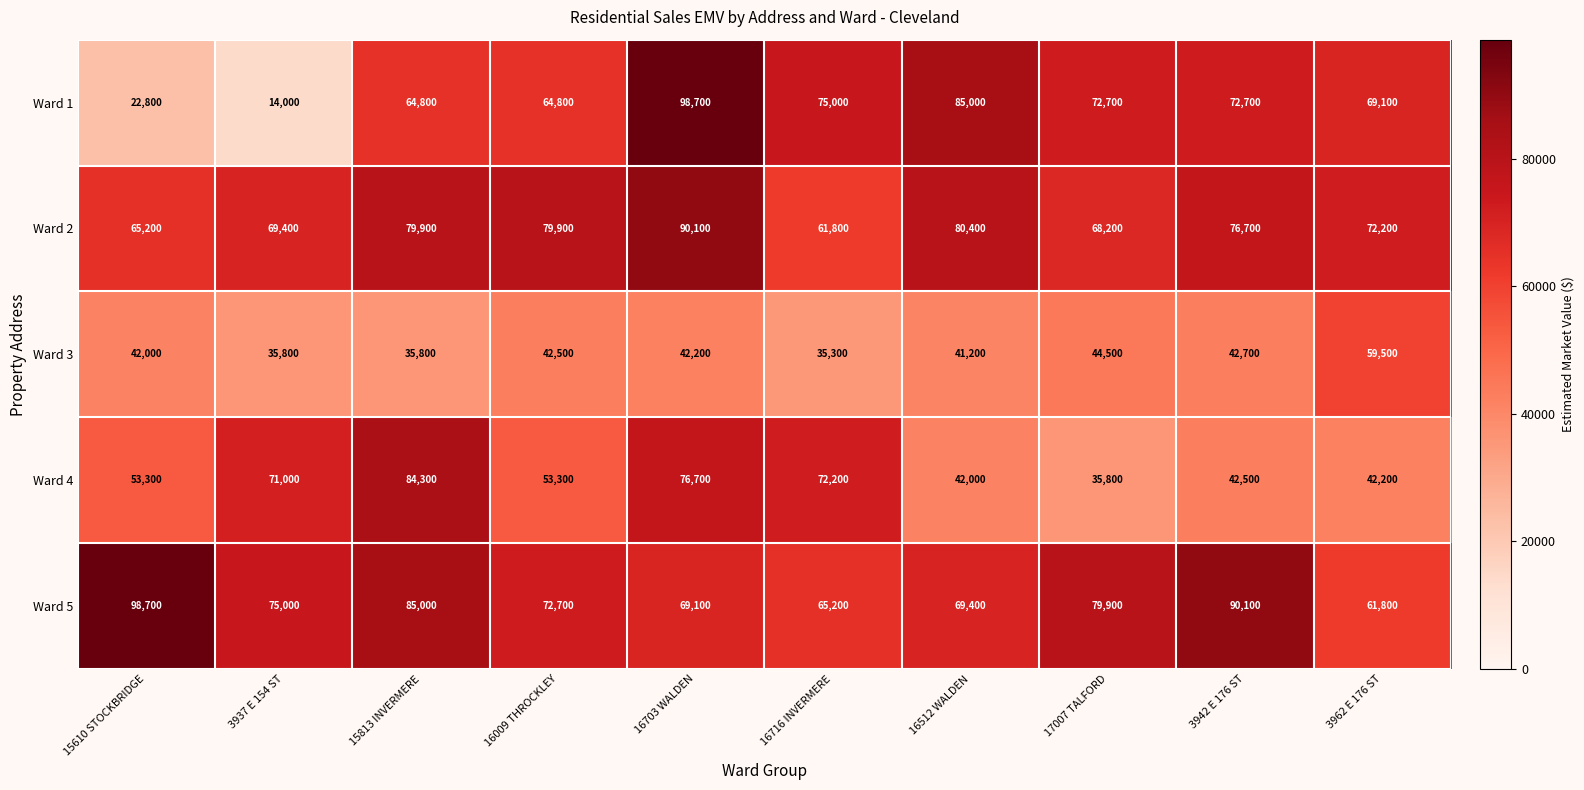

At 16512 WALDEN, list the series in order from smallest to largest.

Ward 3, Ward 4, Ward 5, Ward 2, Ward 1